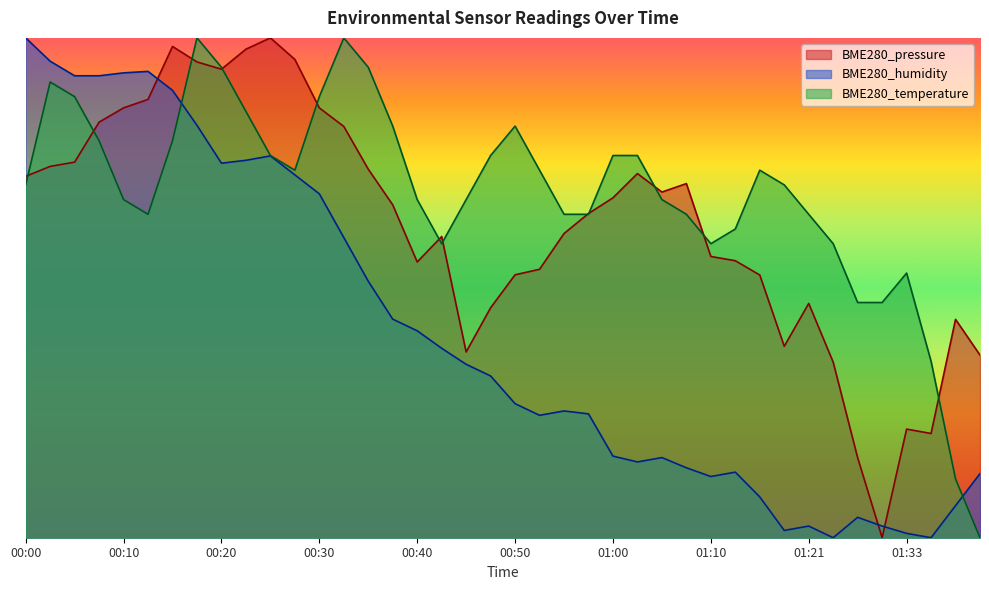

Rank the series by their maximum value, from highest to lowest.

BME280_pressure, BME280_humidity, BME280_temperature